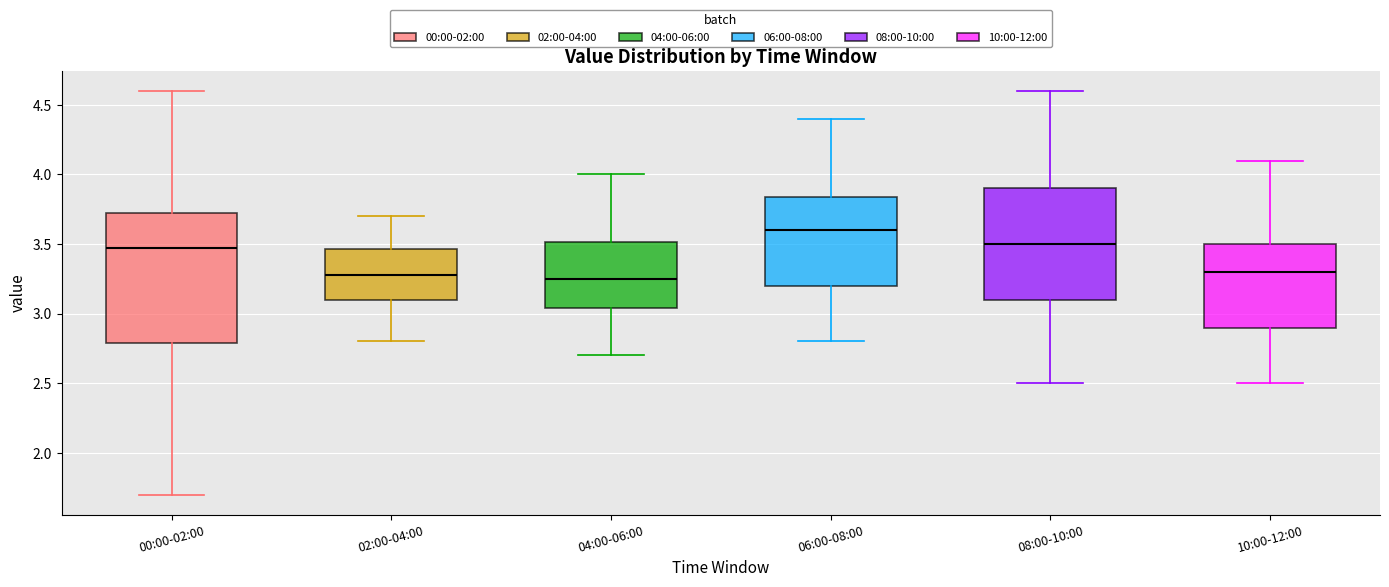

Reading left to right, transcribe this box plot: for each box, give where its median line is, the range the box spans, and where its two whiskers end, as read against the y-axis. The values are not printed on the chart, so give them approximately, as read against the axis.

00:00-02:00: median 3.45, box 2.80 to 3.75, whiskers 1.70 to 4.60
02:00-04:00: median 3.30, box 3.10 to 3.45, whiskers 2.80 to 3.70
04:00-06:00: median 3.25, box 3.05 to 3.50, whiskers 2.70 to 4.00
06:00-08:00: median 3.60, box 3.20 to 3.85, whiskers 2.80 to 4.40
08:00-10:00: median 3.50, box 3.10 to 3.90, whiskers 2.50 to 4.60
10:00-12:00: median 3.30, box 2.90 to 3.50, whiskers 2.50 to 4.10